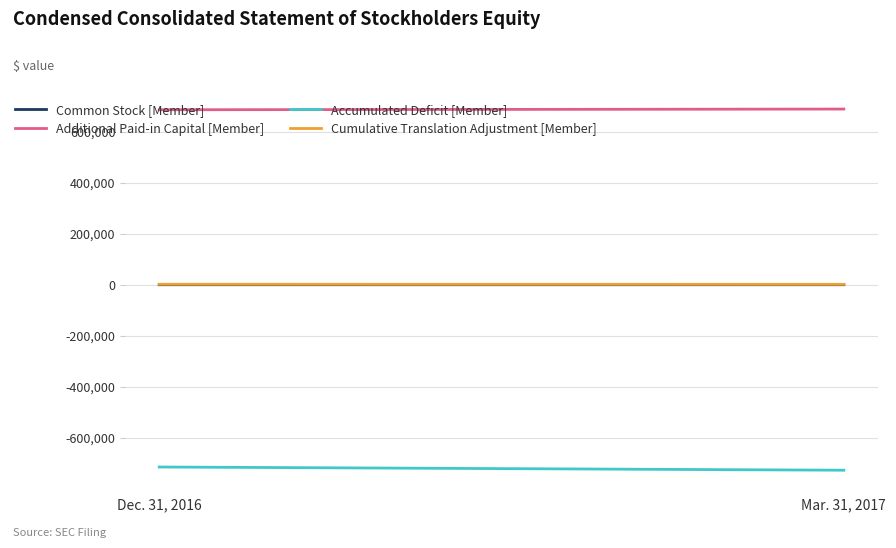

The Cumulative Translation Adjustment [Member] series shows 738 at Mar. 31, 2017. True or false?

False